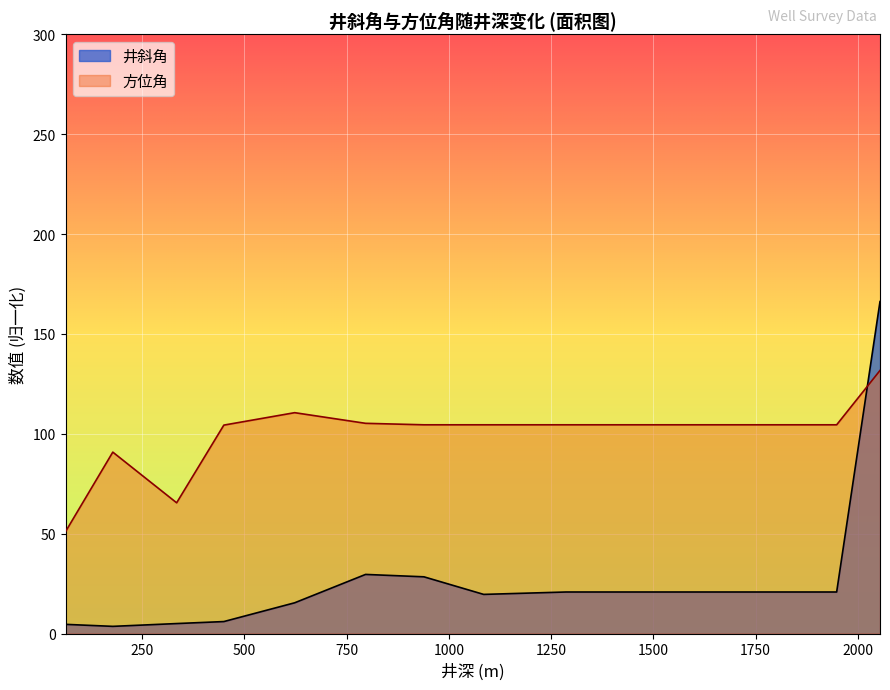

At how many categories does at least one series exceed 4?

13